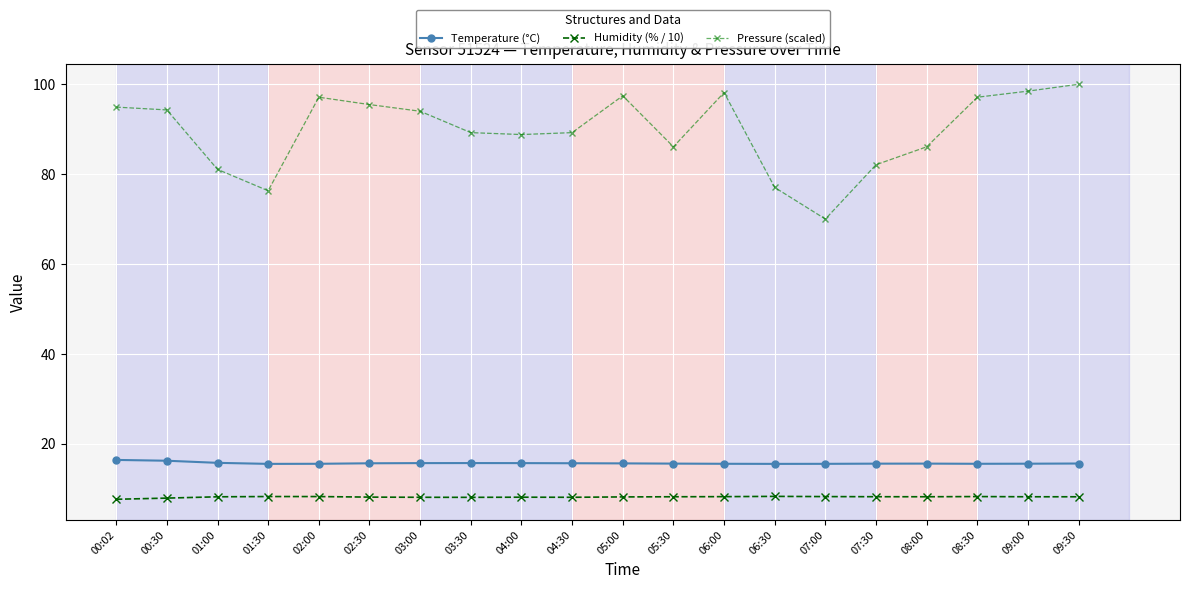

In Temperature (°C), how many points are higher than both neighbors (excluding endpoints)?

2